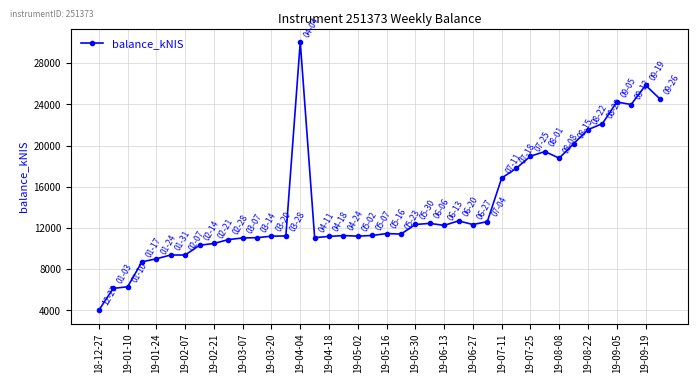

True or false: there are more than 2 points higher than both neighbors.

True